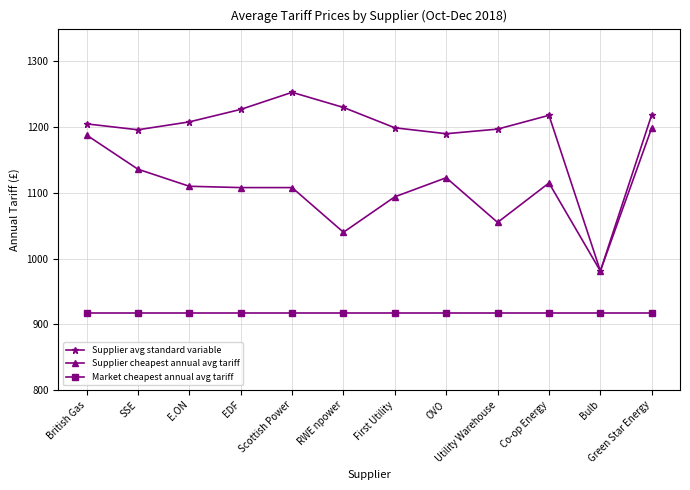

How many data points in Supplier avg standard variable are less than 1208?

6